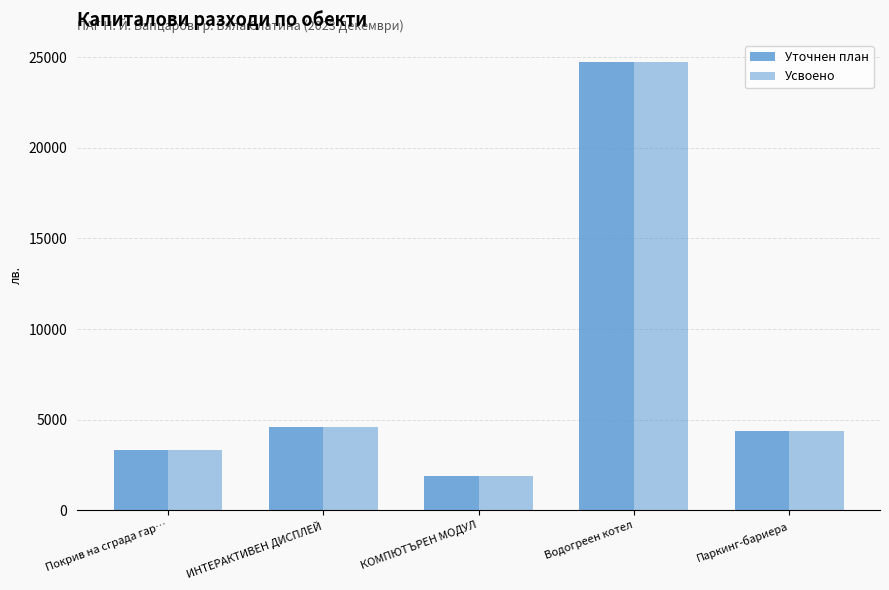

What is the label of the 2nd bar from the right?

Водогреен котел